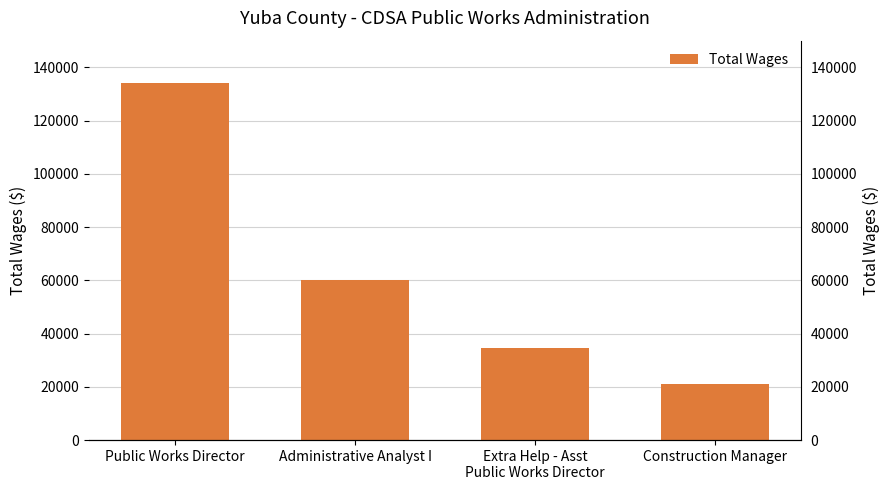

Approximately how many times larger is the value at Public Works Director compared to Construction Manager?

6.4